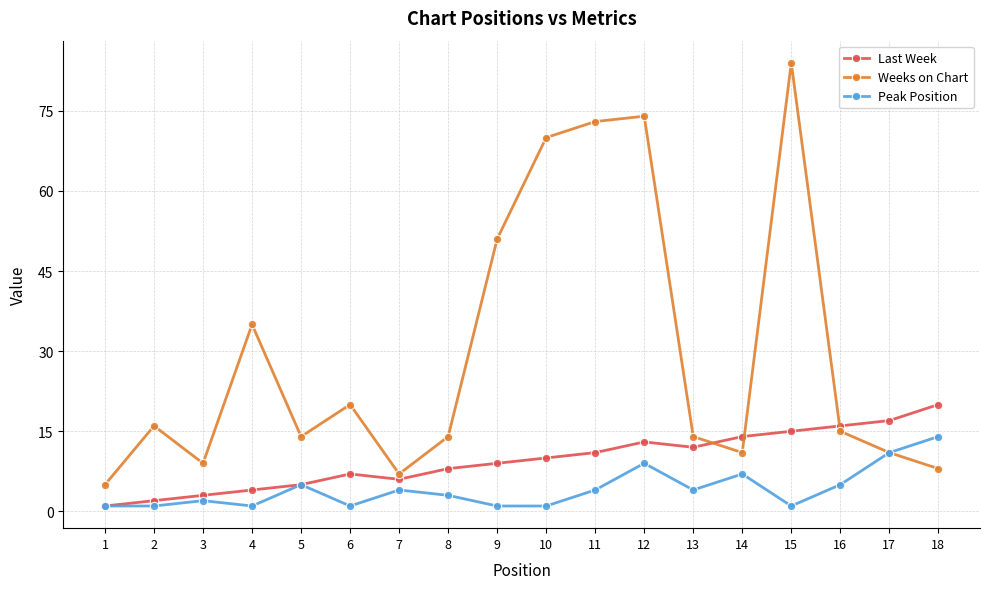

Between which two adjacent categories do Weeks on Chart and Last Week first intersect?

13 and 14